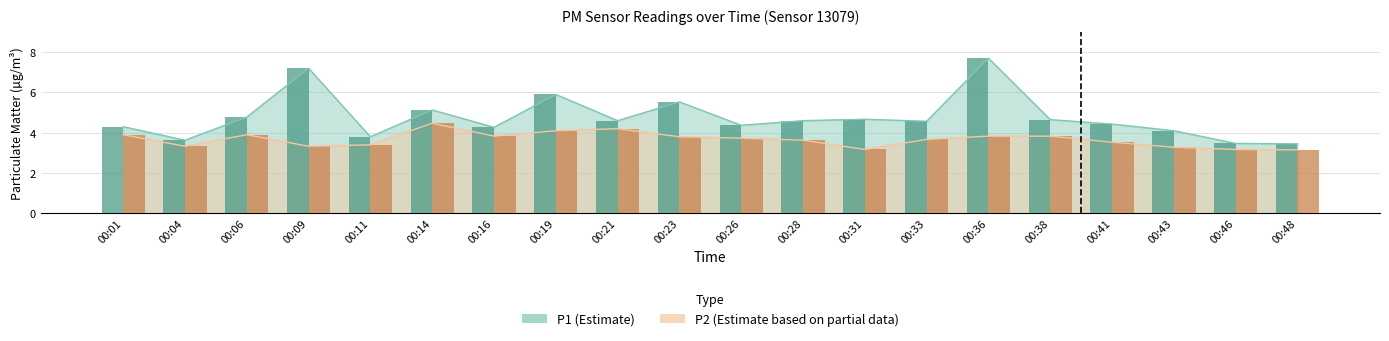

At which label is P2 bars closest to 3?

00:48